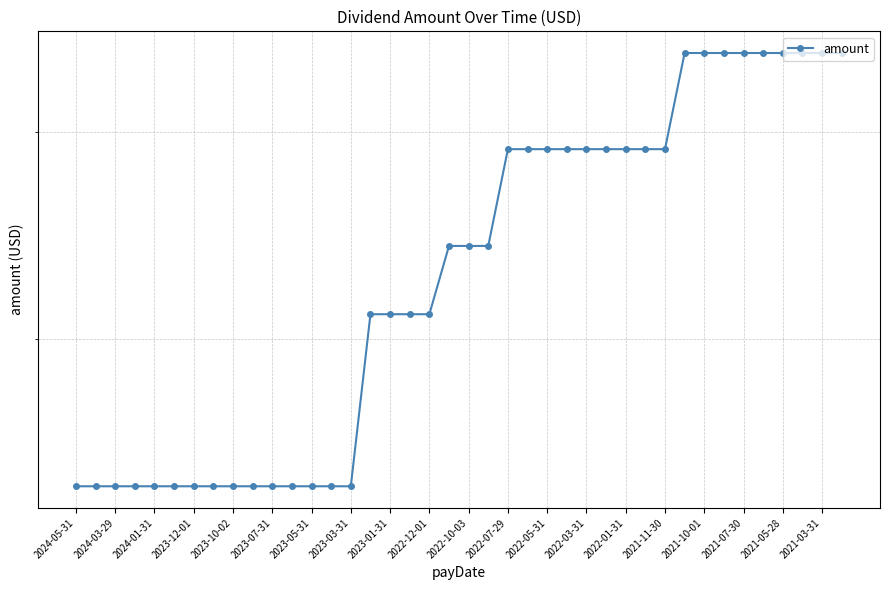

Count the values in the range 0 to 1.

40